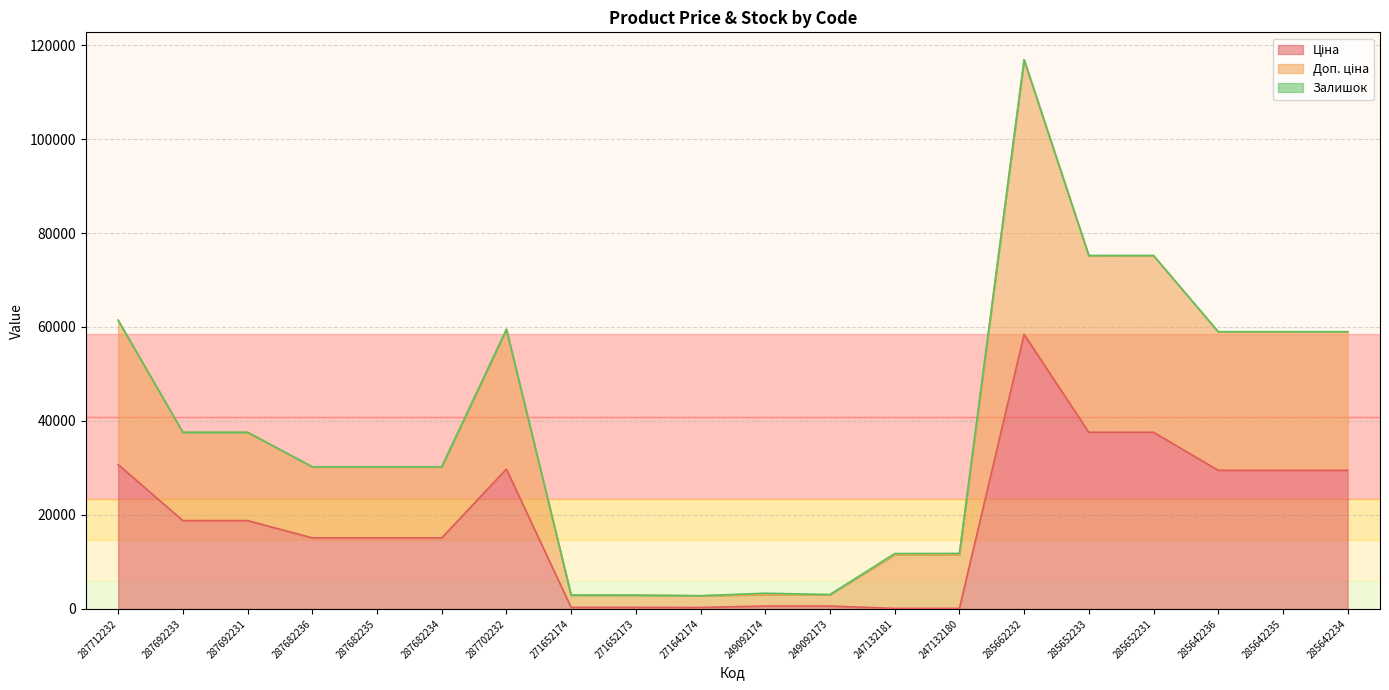

At which category is the sum across all series the highest?

285662232